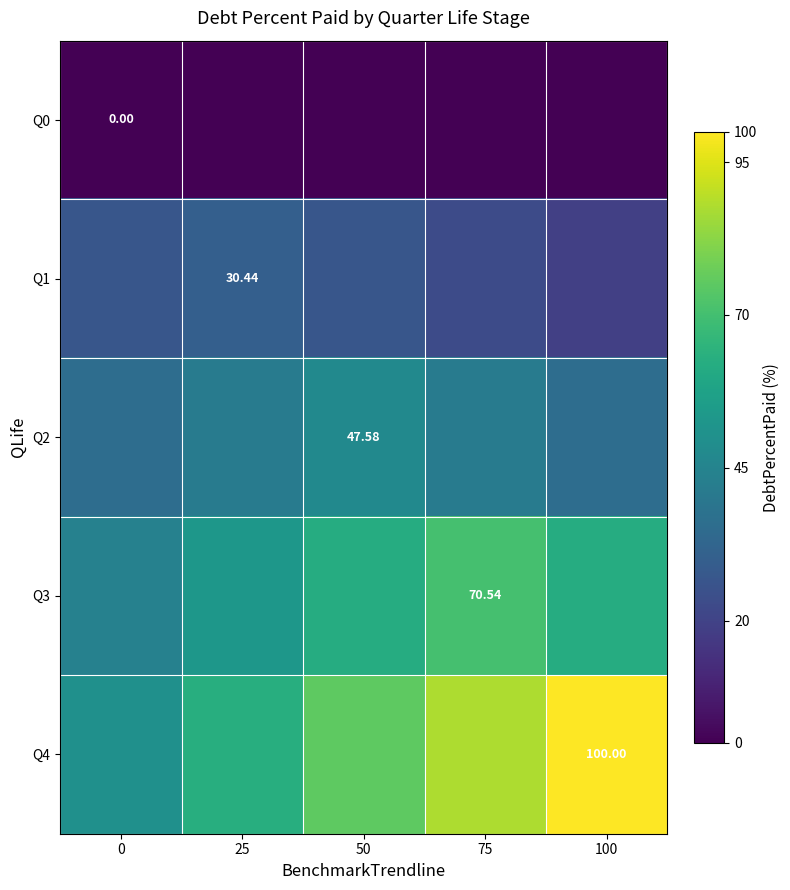

Which series has the largest total across all categories?

Q4